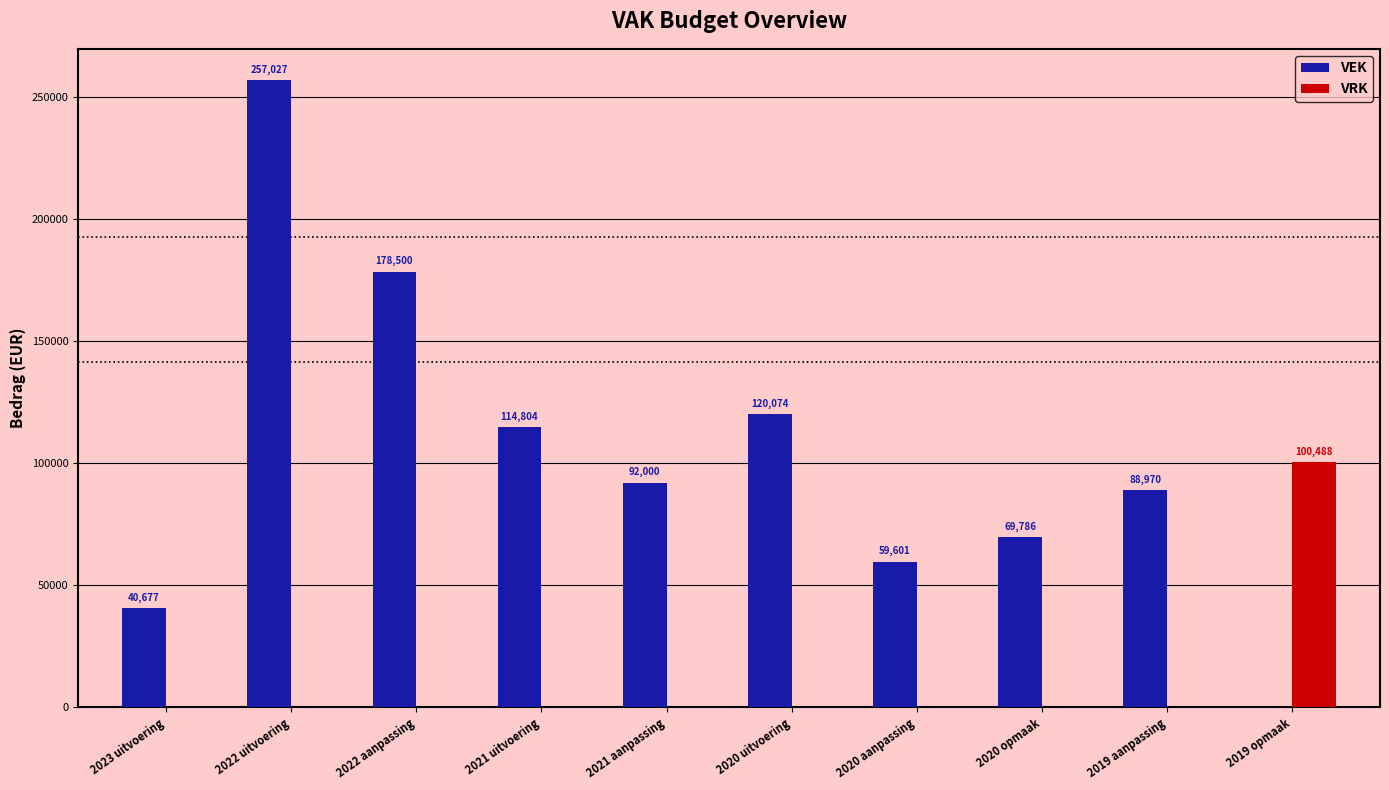

What is the sum of all VRK values?

100488